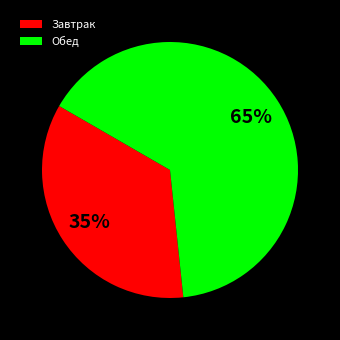

To the nearest percent, what portion does Обед represent?

65%